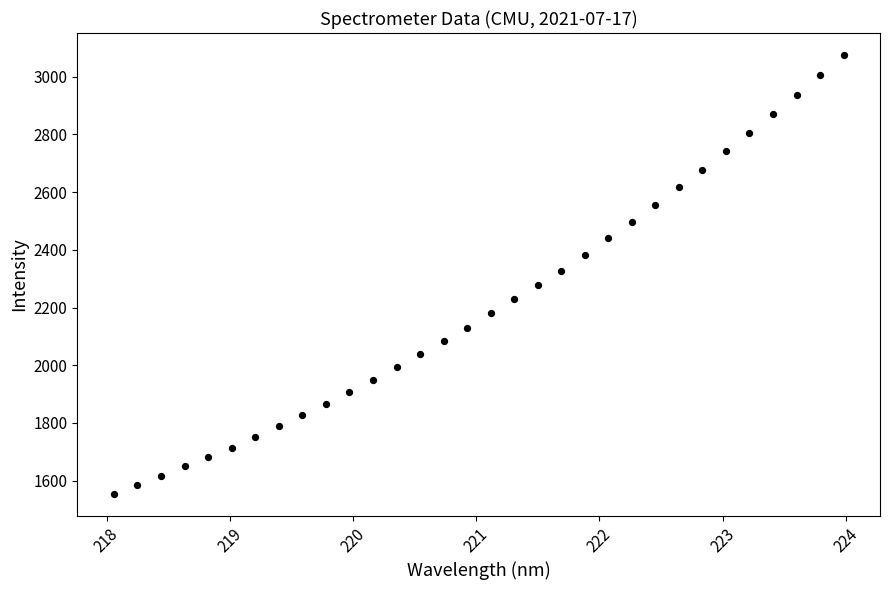

What is the range of Y values (max minus min)?

1522.0